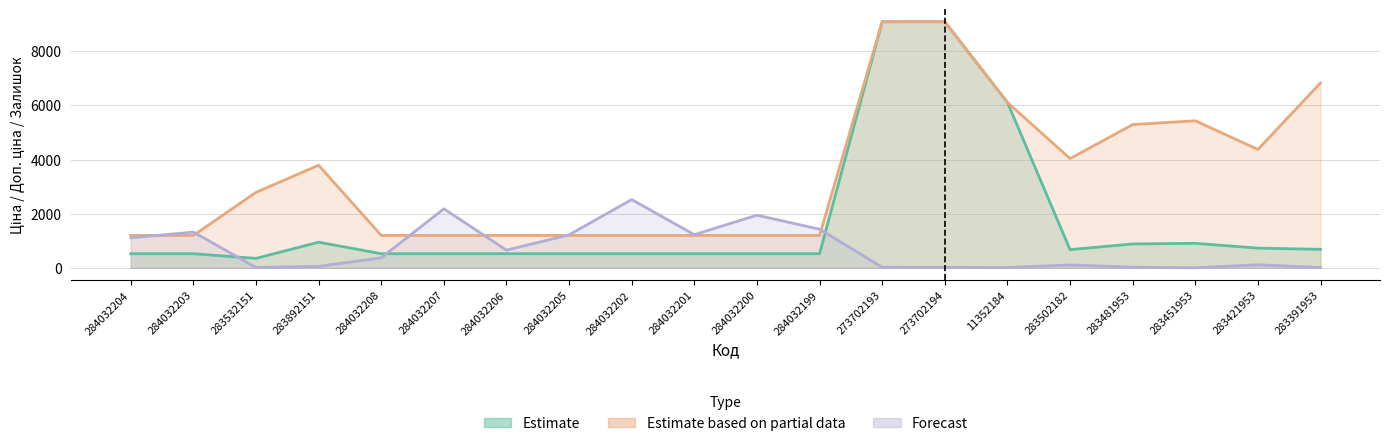

At which category is the sum across all series the highest?

273702193